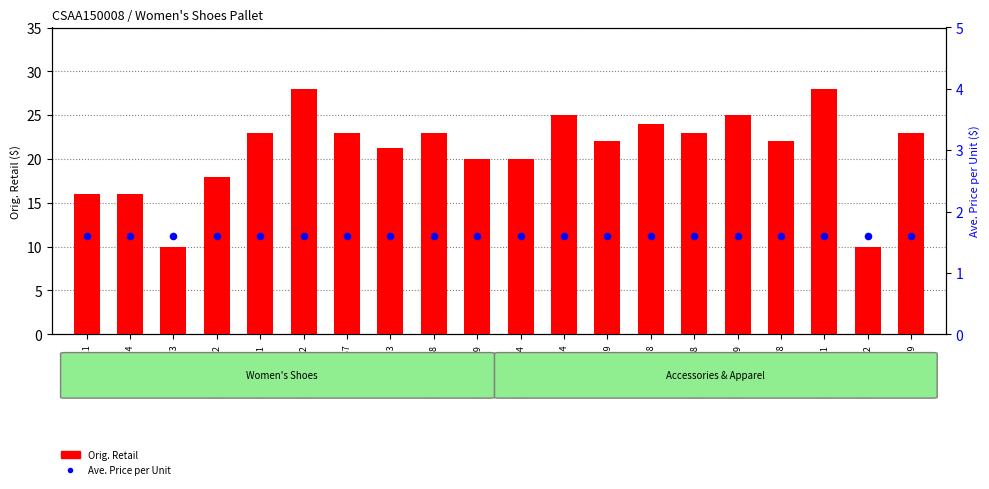

Is the value of Orig. Retail at LPAU632729 greater than the value of Ave. Price per Unit at LPAU817689?

Yes